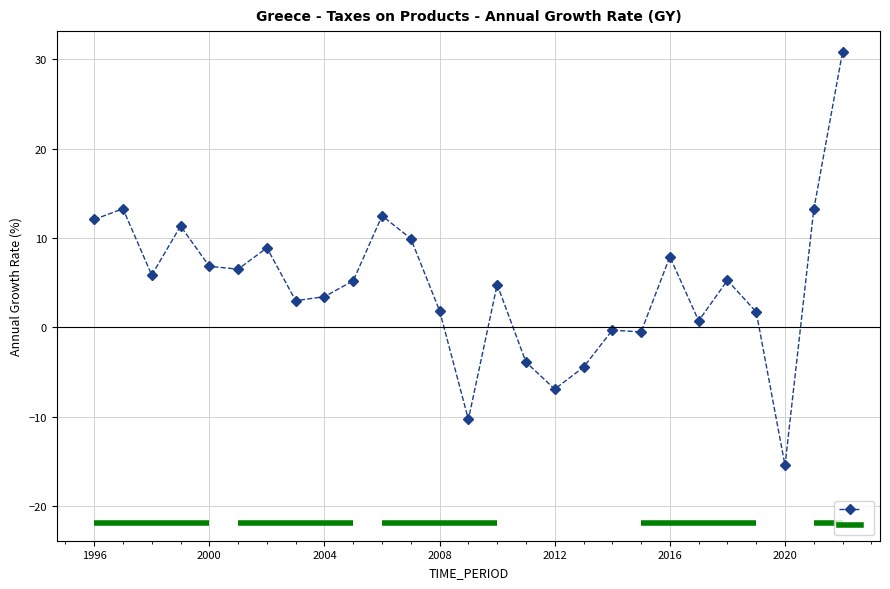

What is the difference between the second highest and minimum values?

28.7